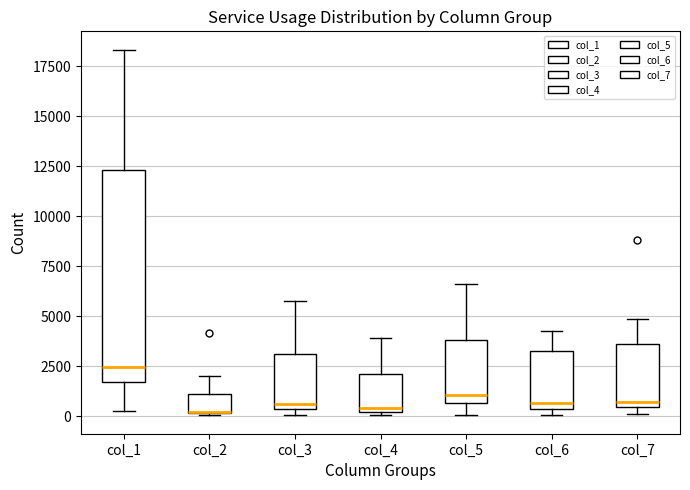

Where does the upper whisker of the box for col_2 end on the y-axis? The values are not printed on the chart, so give them approximately, as read against the axis.

2000